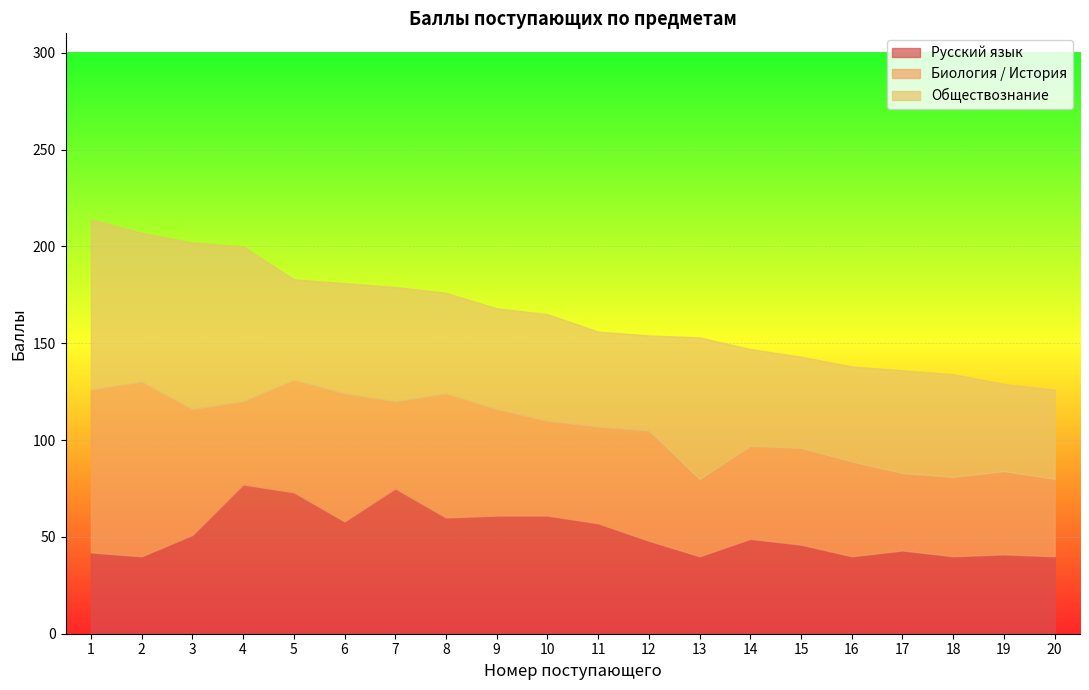

What is the maximum value for Русский язык?

77